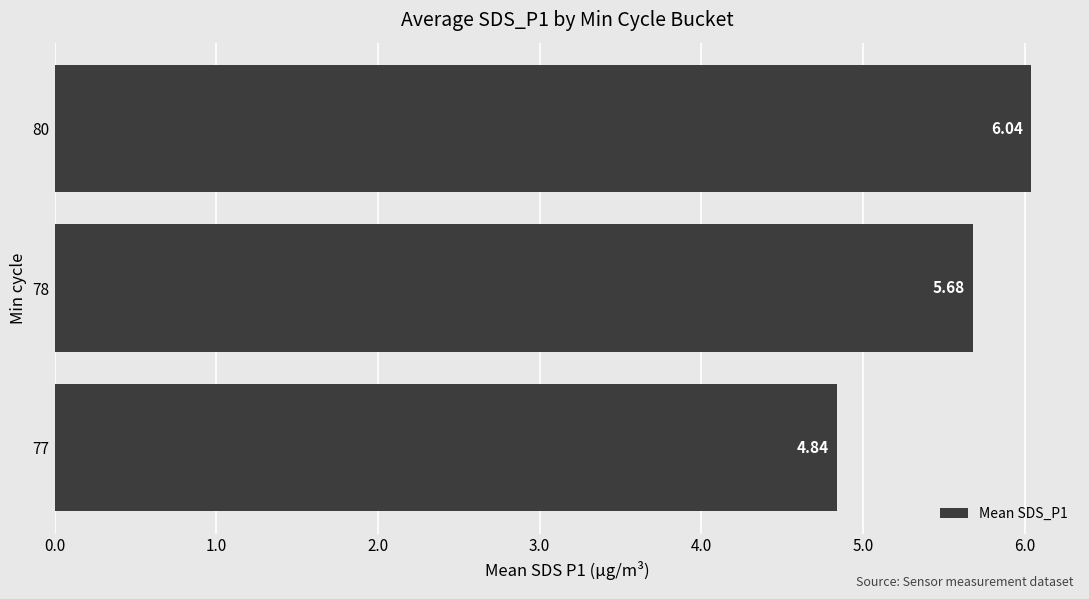

Rank the categories by value from highest to lowest.

80, 78, 77